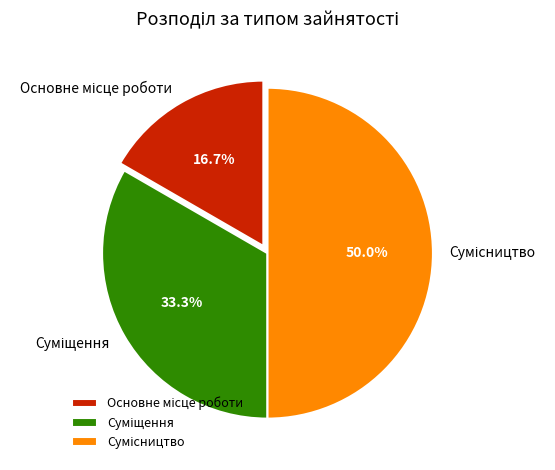

How many segments does this pie chart have?

3